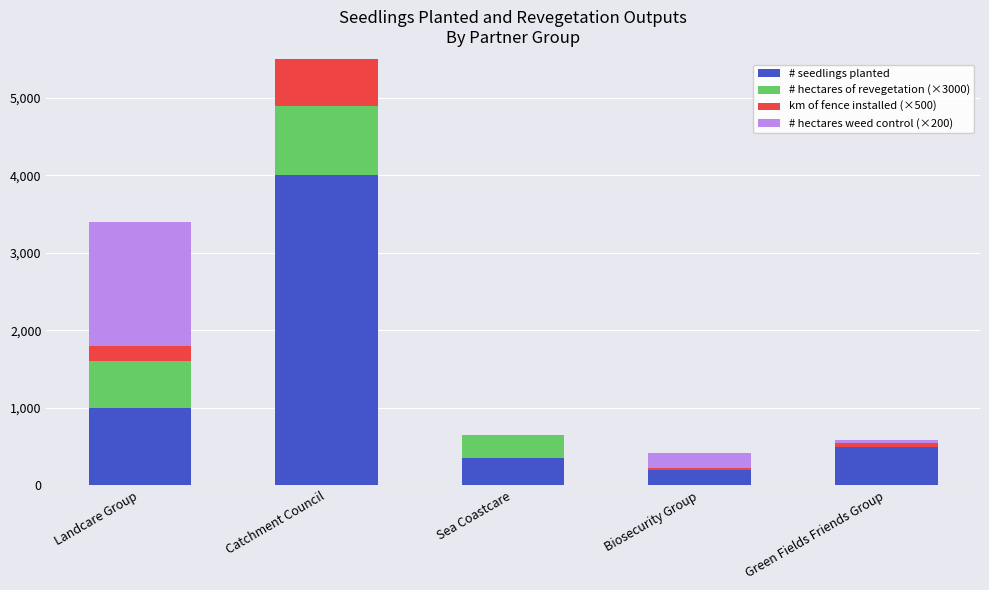

Which has a higher value, Green Fields Friends Group or Landcare Group?

Landcare Group